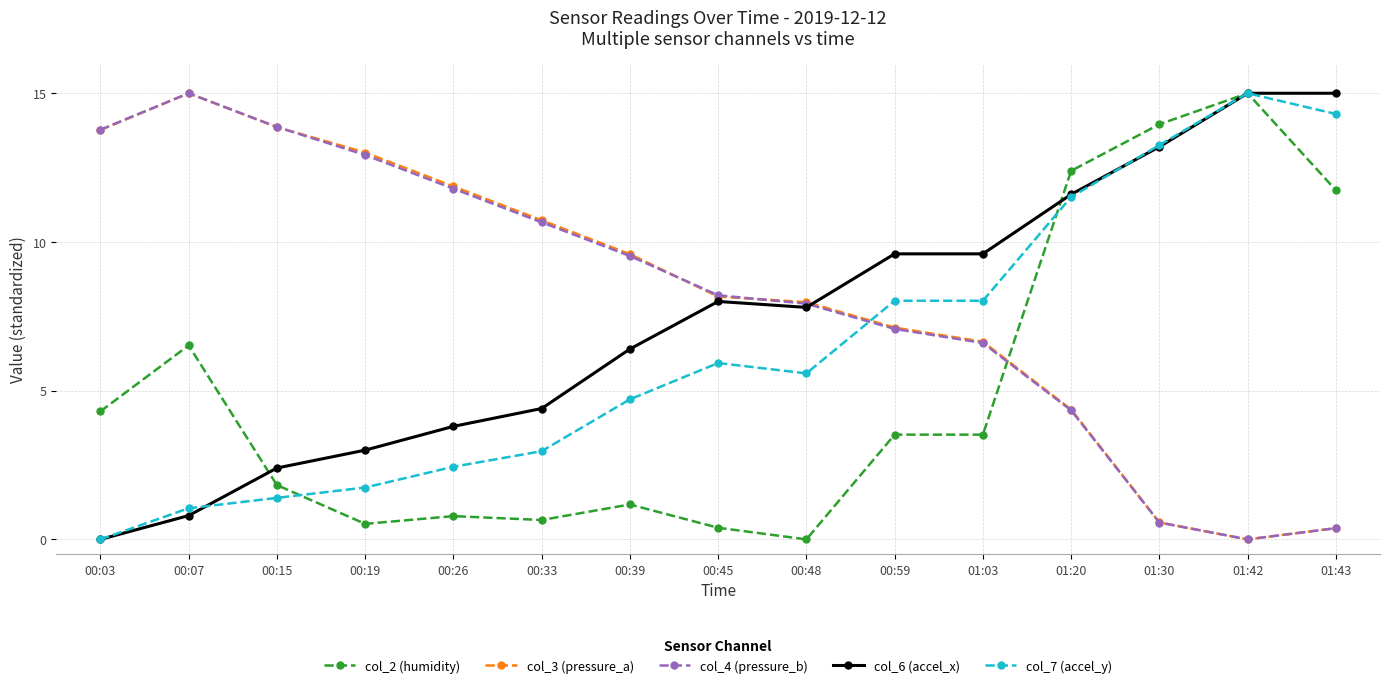

Between 00:07 and 00:26, which series saw the biggest shift?

col_2 (humidity)